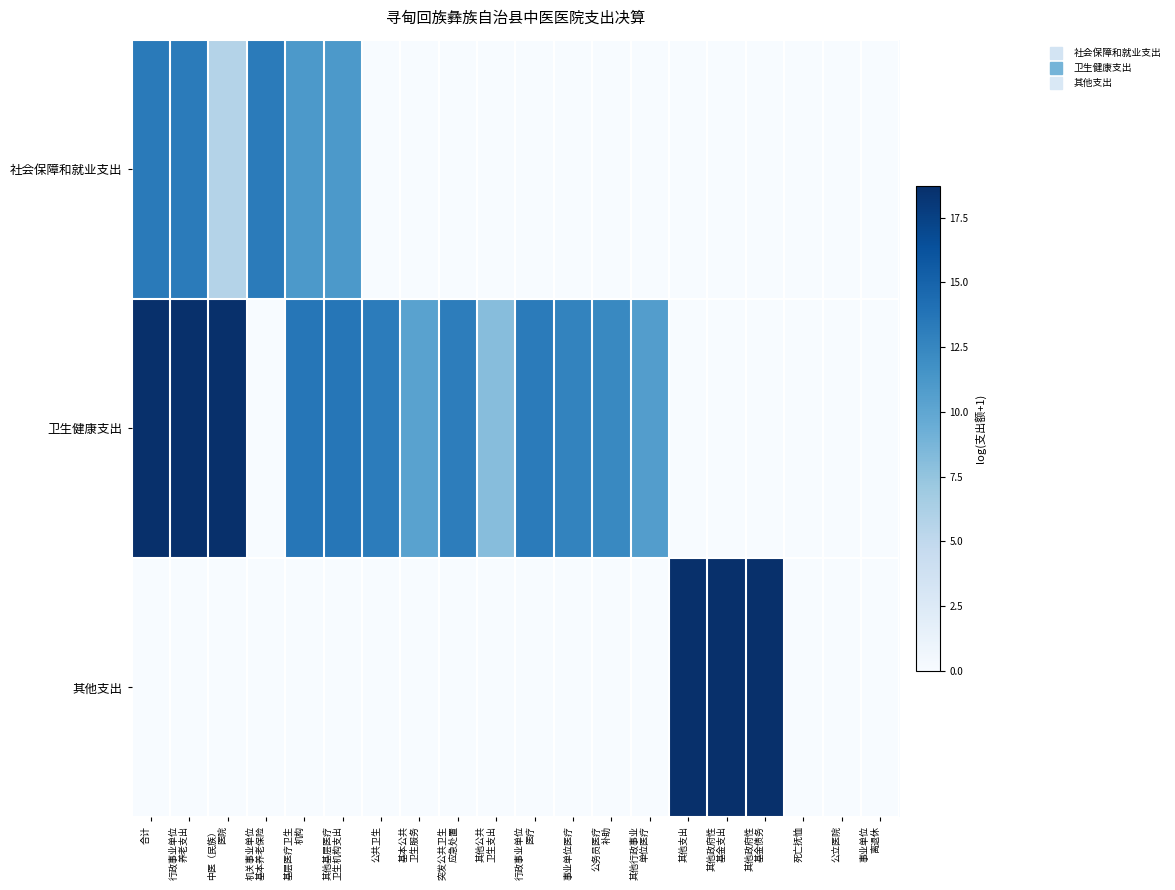

Reading left to right, extract all data points from this chart.

社会保障和就业支出: 合计=13.4	行政事业单位
养老支出=13.3	中医（民族）
医院=5.7	机关事业单位
基本养老保险=13.3	基层医疗卫生
机构=11.1	其他基层医疗
卫生机构支出=11.1	公共卫生=0.0	基本公共
卫生服务=0.0	突发公共卫生
应急处置=0.0	其他公共
卫生支出=0.0	行政事业单位
医疗=0.0	事业单位医疗=0.0	公务员医疗
补助=0.0	其他行政事业
单位医疗=0.0	其他支出=0.0	其他政府性
基金支出=0.0	其他政府性
基金债务=0.0	死亡抚恤=0.0	公立医院=0.0	事业单位
离退休=0.0
卫生健康支出: 合计=18.7	行政事业单位
养老支出=18.7	中医（民族）
医院=18.7	机关事业单位
基本养老保险=0.0	基层医疗卫生
机构=13.7	其他基层医疗
卫生机构支出=13.7	公共卫生=13.2	基本公共
卫生服务=10.3	突发公共卫生
应急处置=13.1	其他公共
卫生支出=8.1	行政事业单位
医疗=13.3	事业单位医疗=12.7	公务员医疗
补助=12.3	其他行政事业
单位医疗=10.7	其他支出=0.0	其他政府性
基金支出=0.0	其他政府性
基金债务=0.0	死亡抚恤=0.0	公立医院=0.0	事业单位
离退休=0.0
其他支出: 合计=0.0	行政事业单位
养老支出=0.0	中医（民族）
医院=0.0	机关事业单位
基本养老保险=0.0	基层医疗卫生
机构=0.0	其他基层医疗
卫生机构支出=0.0	公共卫生=0.0	基本公共
卫生服务=0.0	突发公共卫生
应急处置=0.0	其他公共
卫生支出=0.0	行政事业单位
医疗=0.0	事业单位医疗=0.0	公务员医疗
补助=0.0	其他行政事业
单位医疗=0.0	其他支出=18.7	其他政府性
基金支出=18.7	其他政府性
基金债务=18.7	死亡抚恤=0.0	公立医院=0.0	事业单位
离退休=0.0